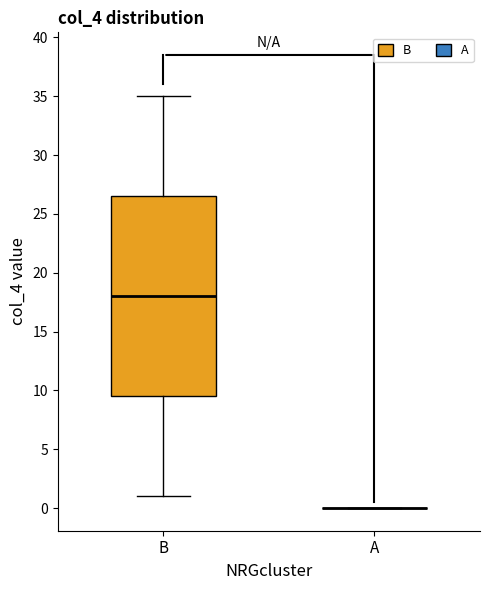

Reading left to right, transcribe this box plot: for each box, give where its median line is, the range the box spans, and where its two whiskers end, as read against the y-axis. The values are not printed on the chart, so give them approximately, as read against the axis.

B: median 18.0, box 9.5 to 26.5, whiskers 1.0 to 35.0
A: box collapsed to a line at 0.0, whiskers 0.0 to 0.0